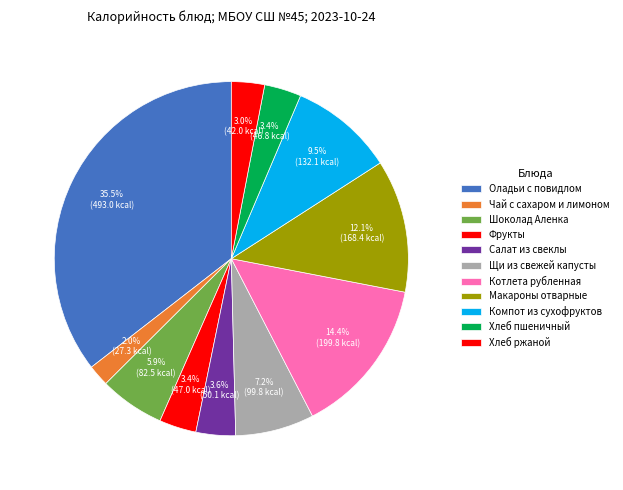

Is there any slice that represents more than half of the pie?

No